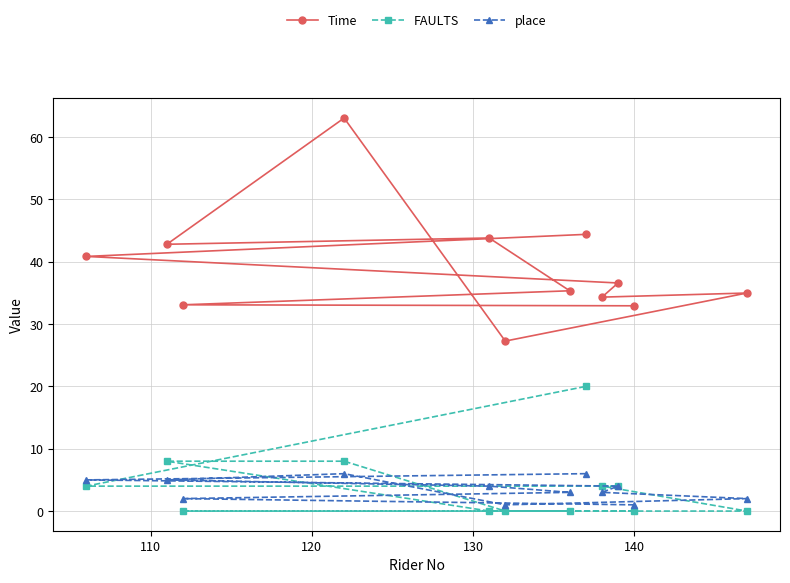

Which series has the largest total across all categories?

Time